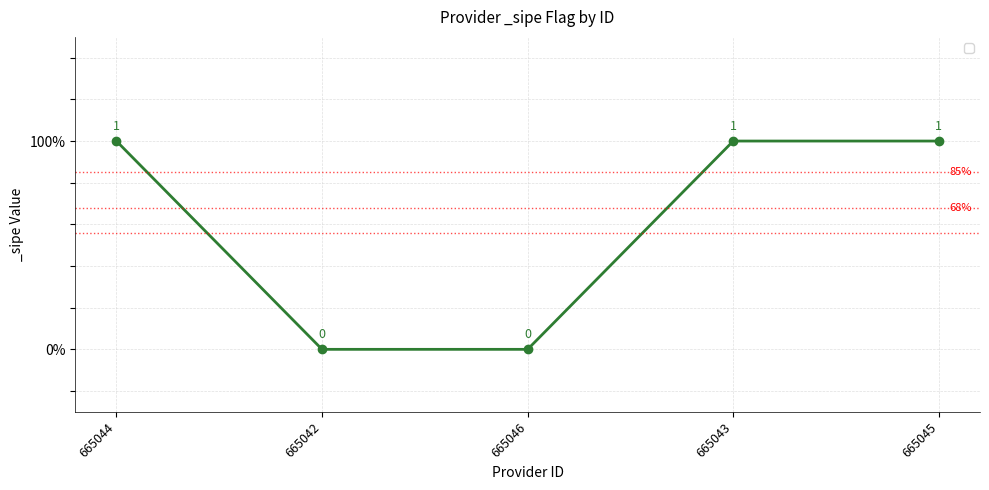

Does the chart display data point markers on the line(s)?

Yes